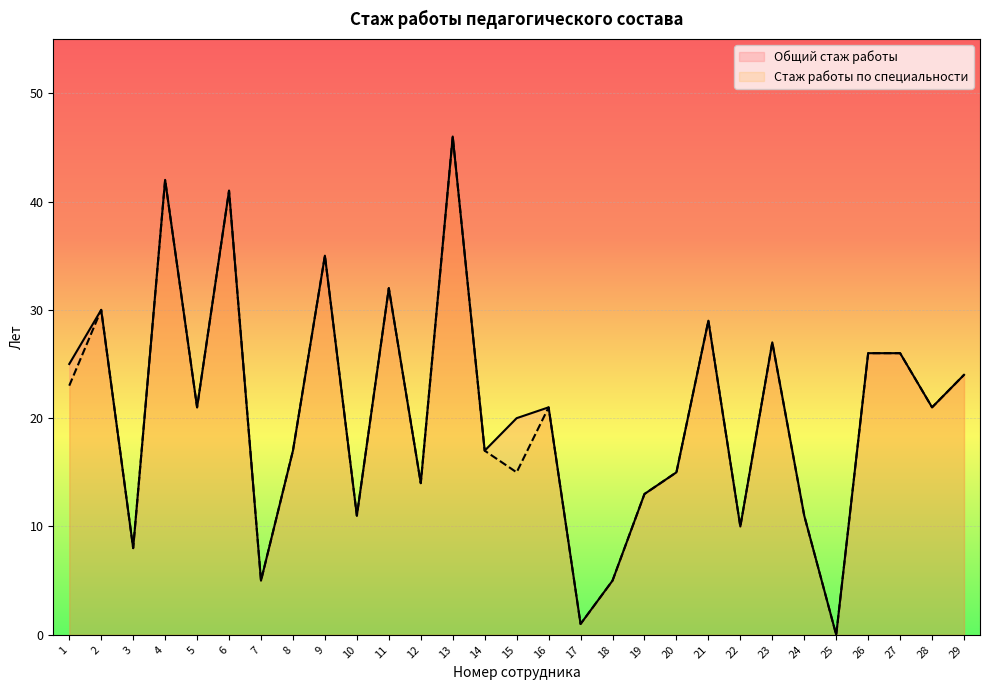

True or false: Стаж работы по специальности has a value of 1 at 17.

False